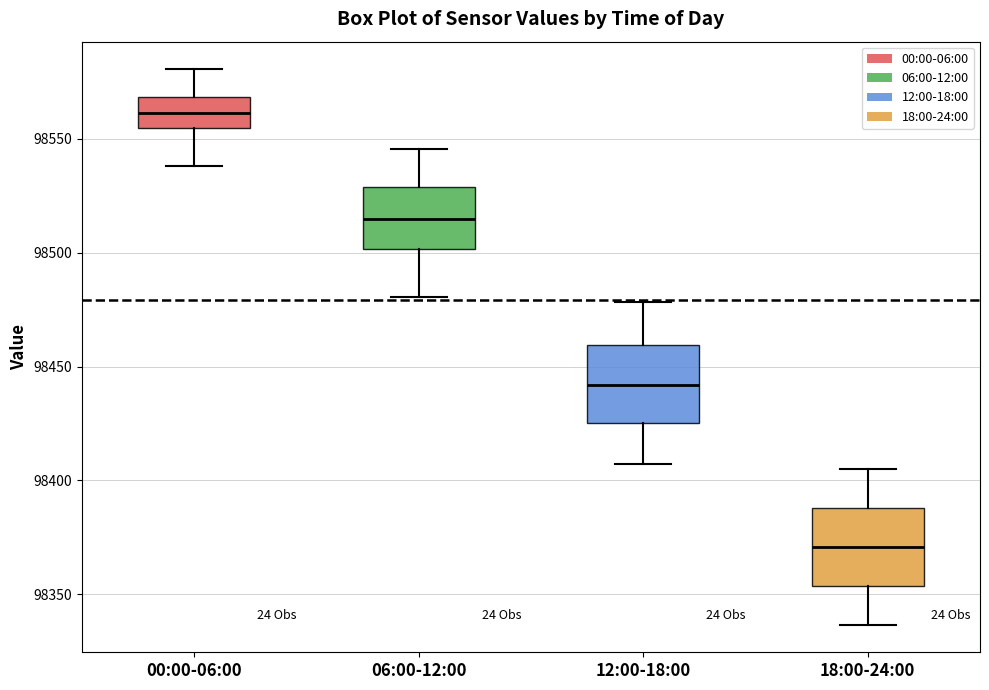

Reading left to right, transcribe this box plot: for each box, give where its median line is, the range the box spans, and where its two whiskers end, as read against the y-axis. The values are not printed on the chart, so give them approximately, as read against the axis.

00:00-06:00: median 98560, box 98555 to 98570, whiskers 98540 to 98580
06:00-12:00: median 98515, box 98500 to 98530, whiskers 98480 to 98545
12:00-18:00: median 98440, box 98425 to 98460, whiskers 98405 to 98480
18:00-24:00: median 98370, box 98355 to 98390, whiskers 98335 to 98405